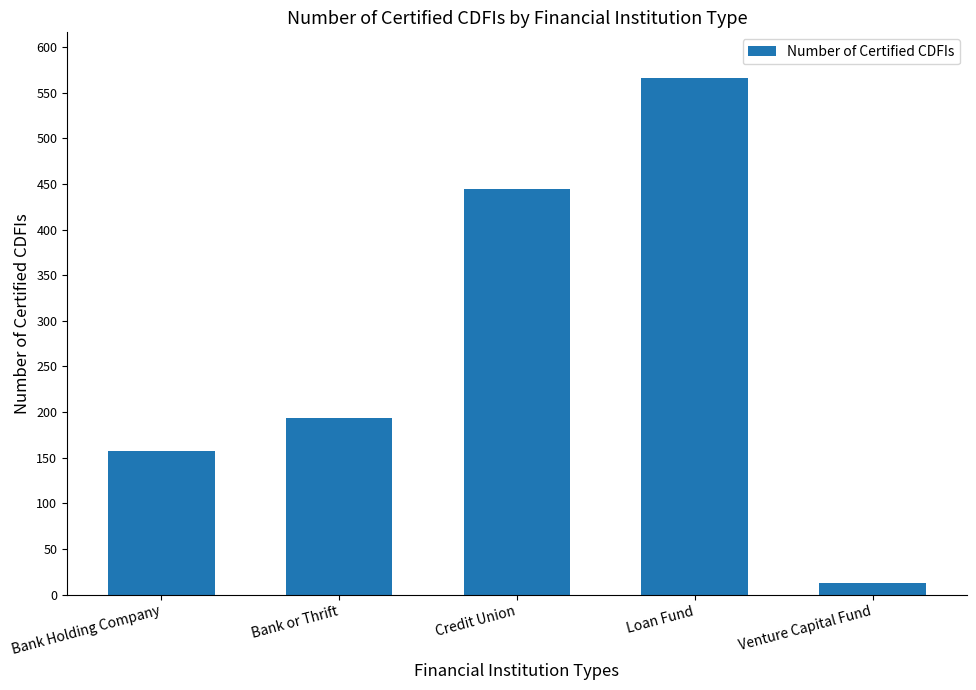

List the labels in order of value, smallest first.

Venture Capital Fund, Bank Holding Company, Bank or Thrift, Credit Union, Loan Fund